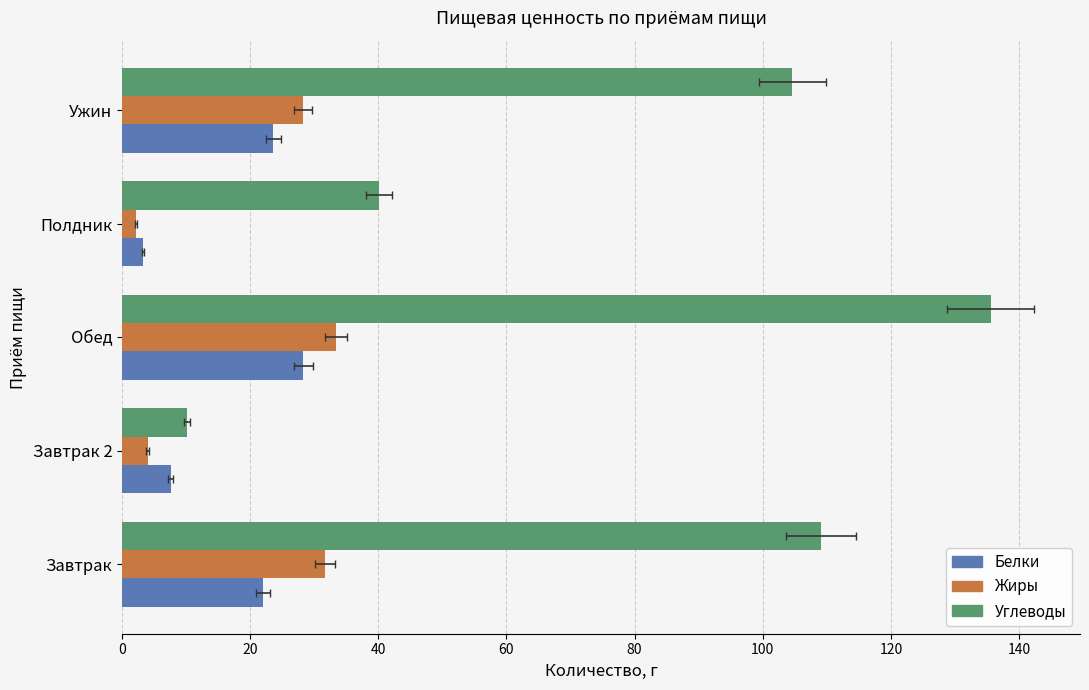

Reading right to left, transcribe all the data shown in this chart.

Белки: 23.6	3.2	28.3	7.6	22.1
Жиры: 28.2	2.2	33.4	4.0	31.7
Углеводы: 104.6	40.1	135.6	10.1	109.1